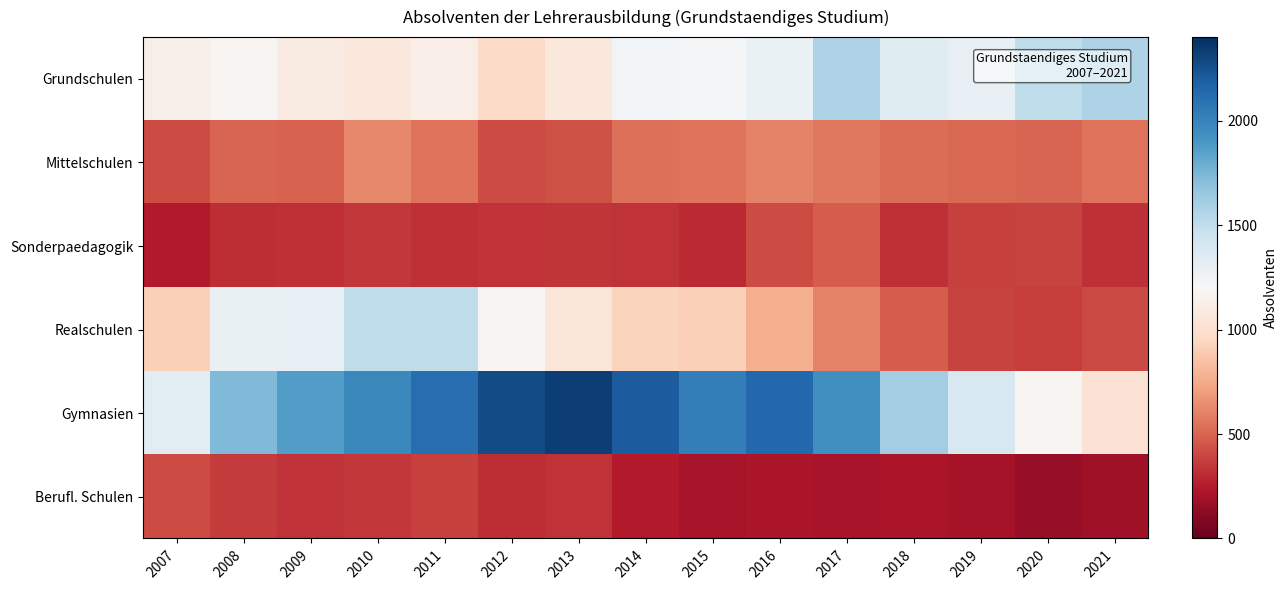

Count the number of data series in this chart.

6